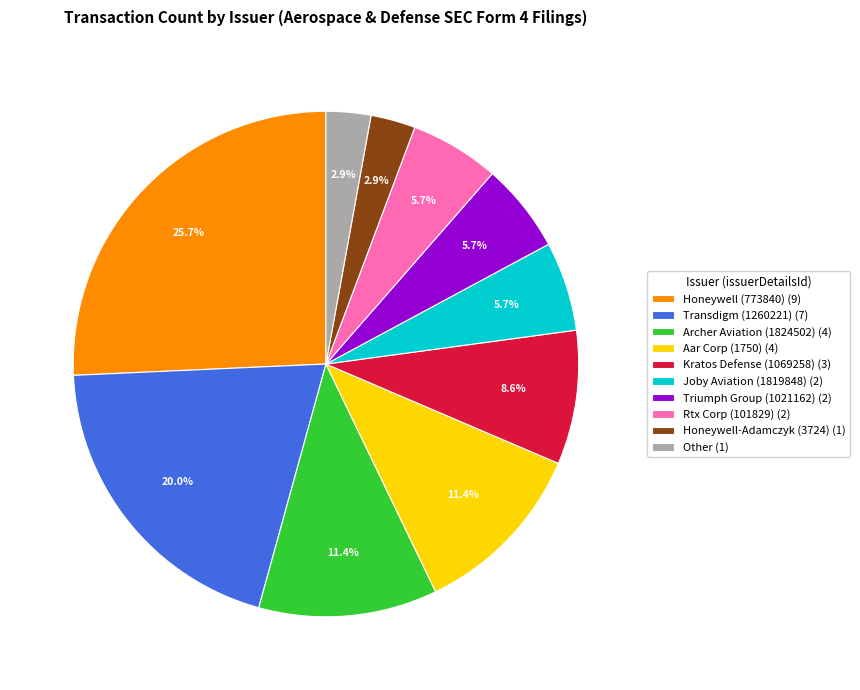

Is it true that Joby Aviation (1819848) is 16% of the pie?

False